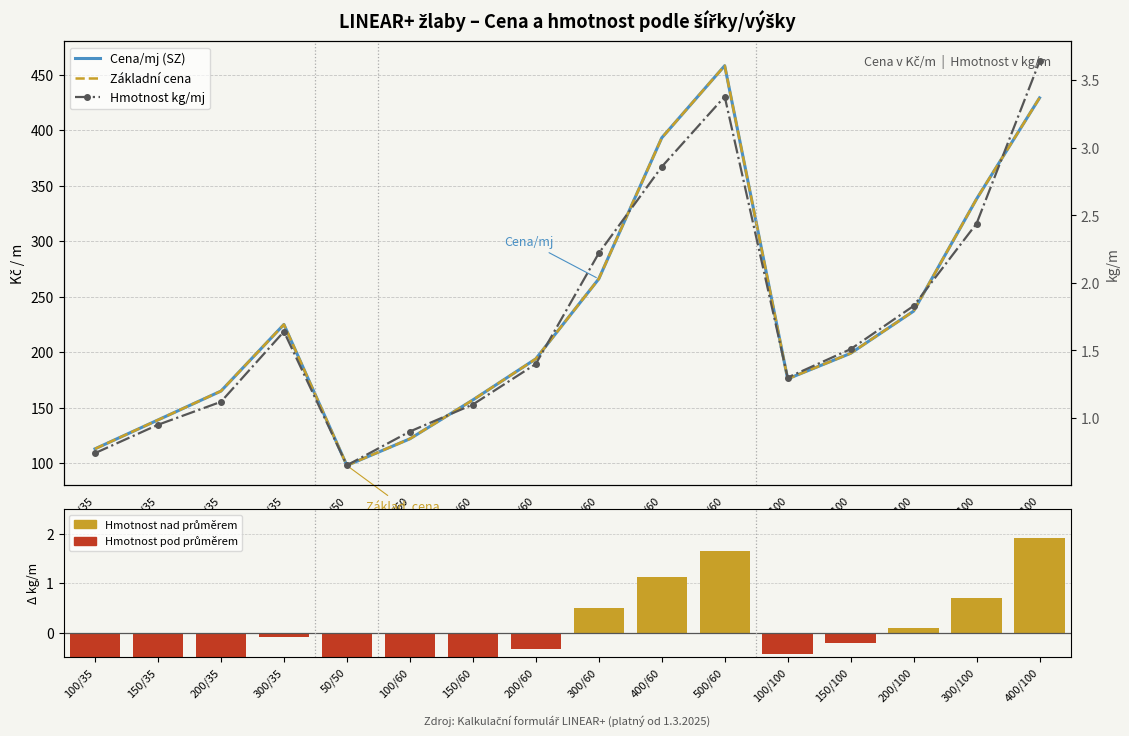

Which category has the highest value across all series?

500/60